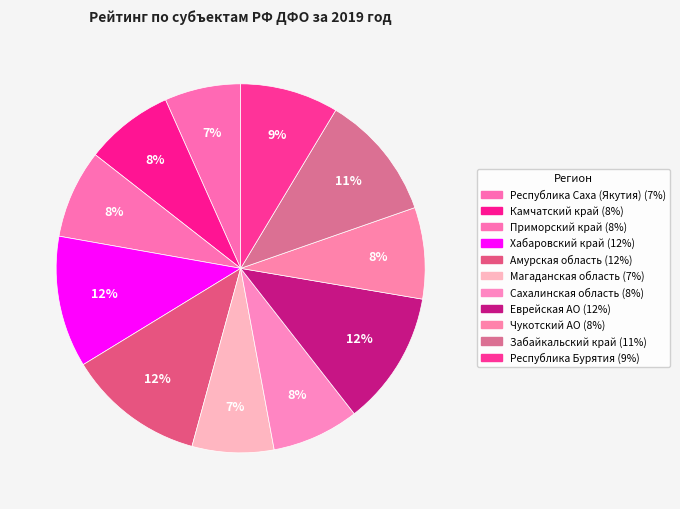

Count the number of slices in the pie.

11